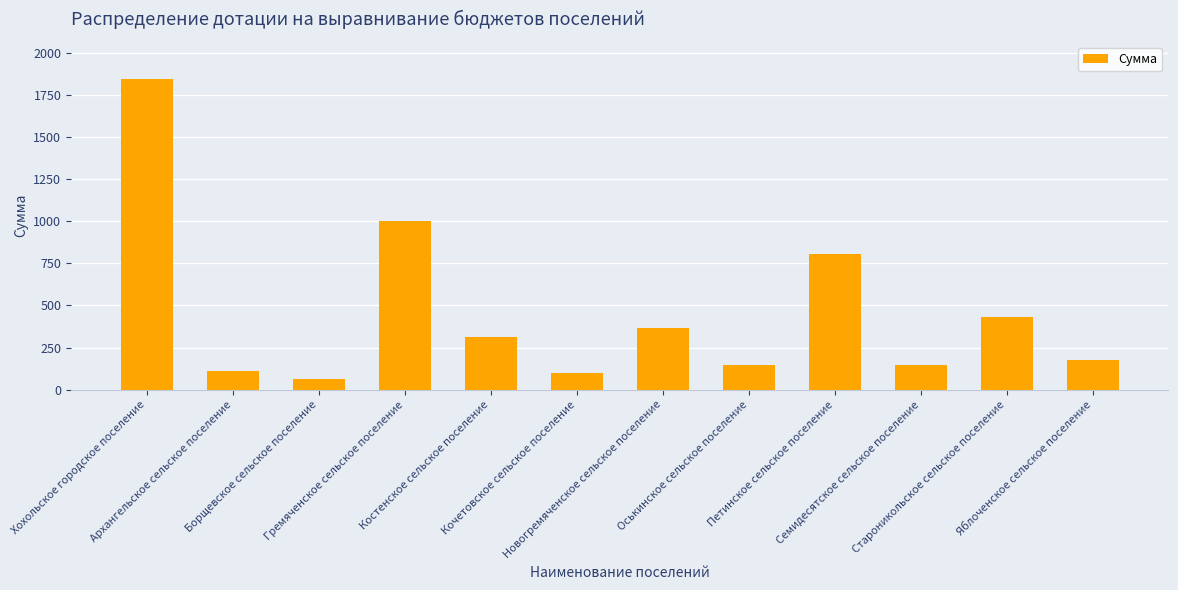

What is the label of the 8th bar from the right?

Костенское сельское поселение